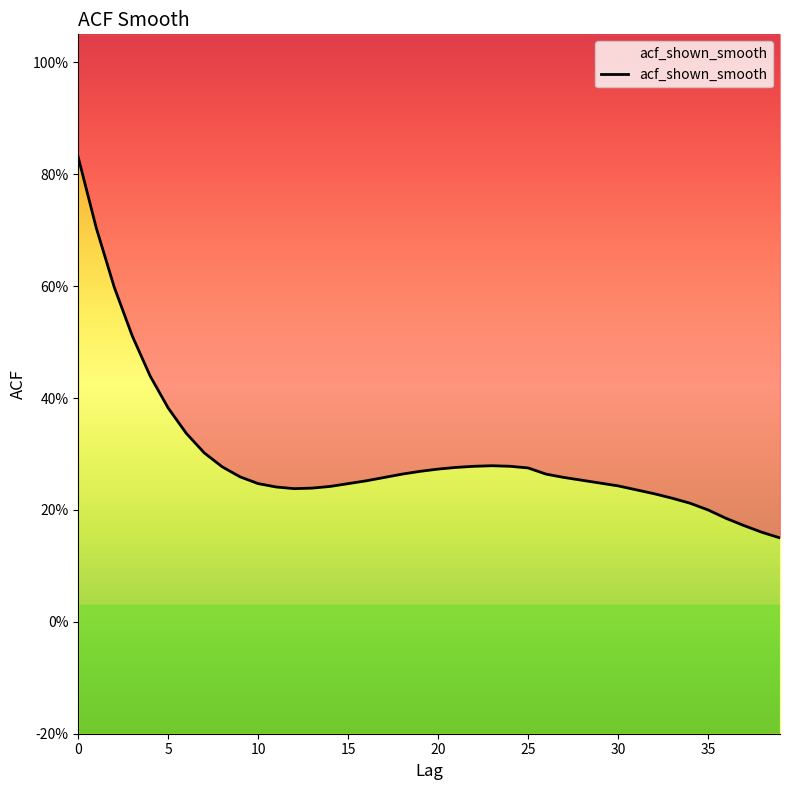

Which has a higher value, 20 or 39?

20